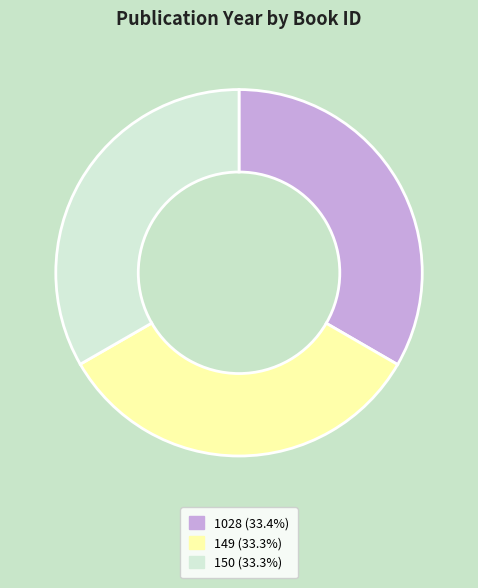

Is the sum of 150 and 1028 greater than half?

Yes